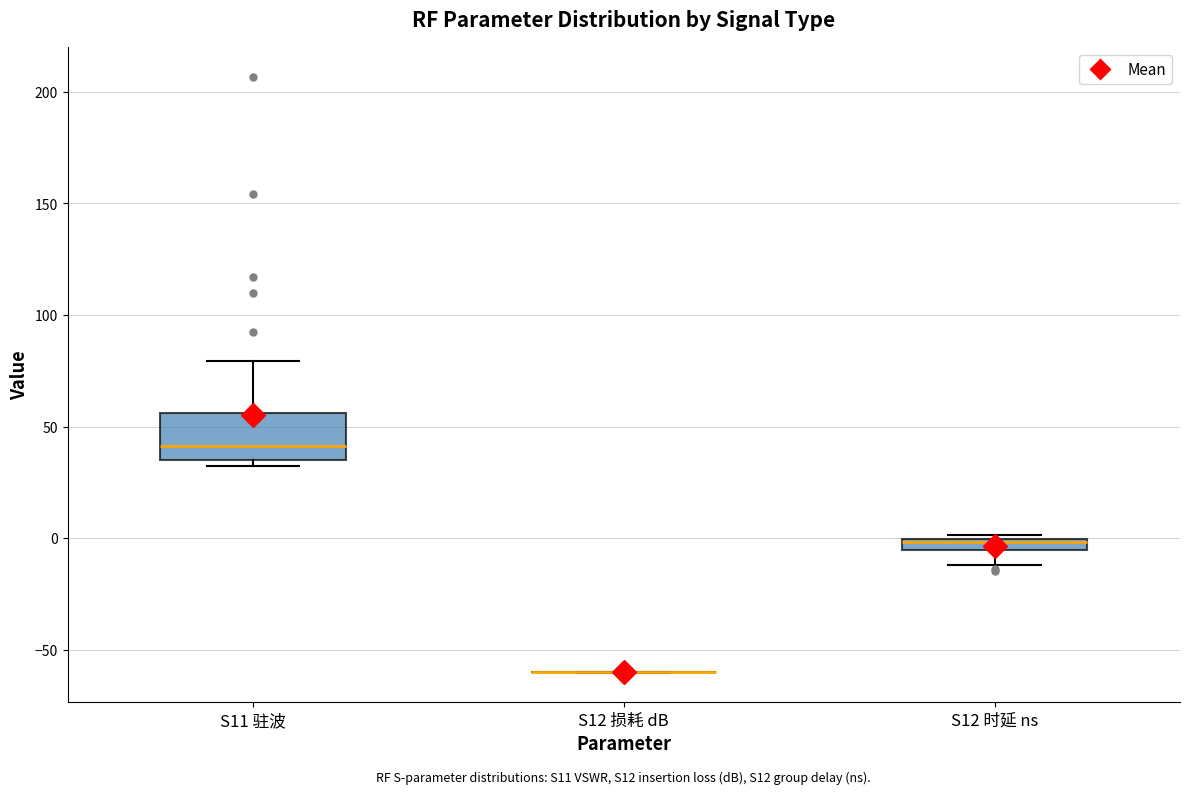

Comparing the boxes themselves (not the whiskers), which one is the tallest?

S11 驻波